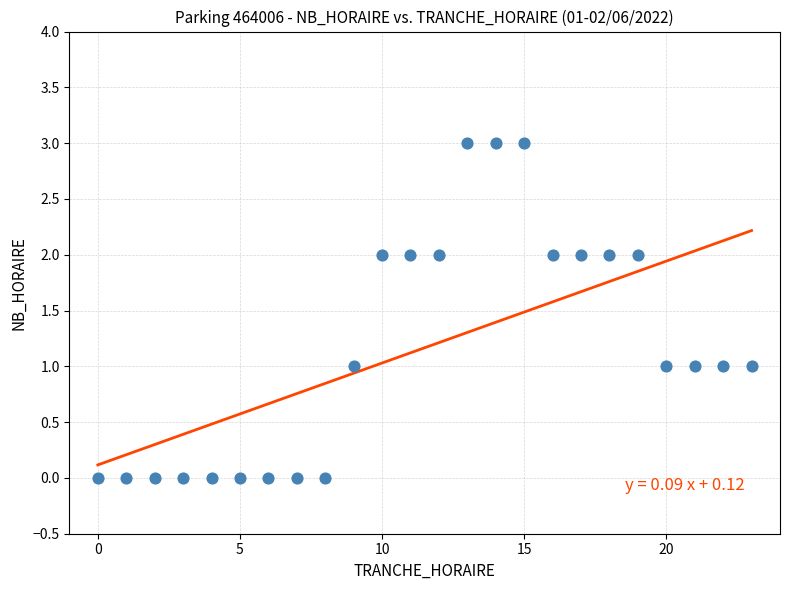

What is the range of X values (max minus min)?

23